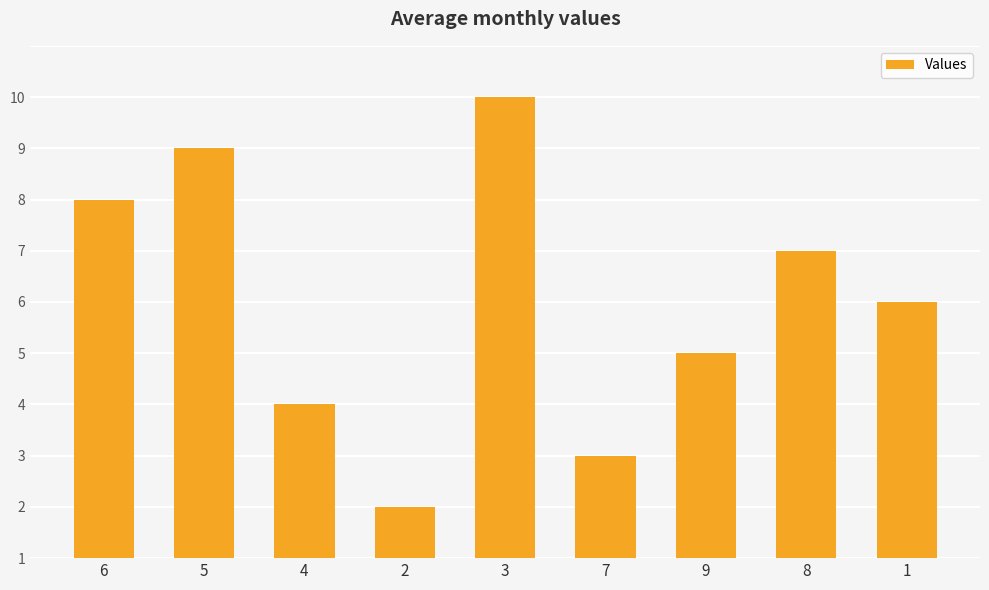

What is the approximate value at 8?

6